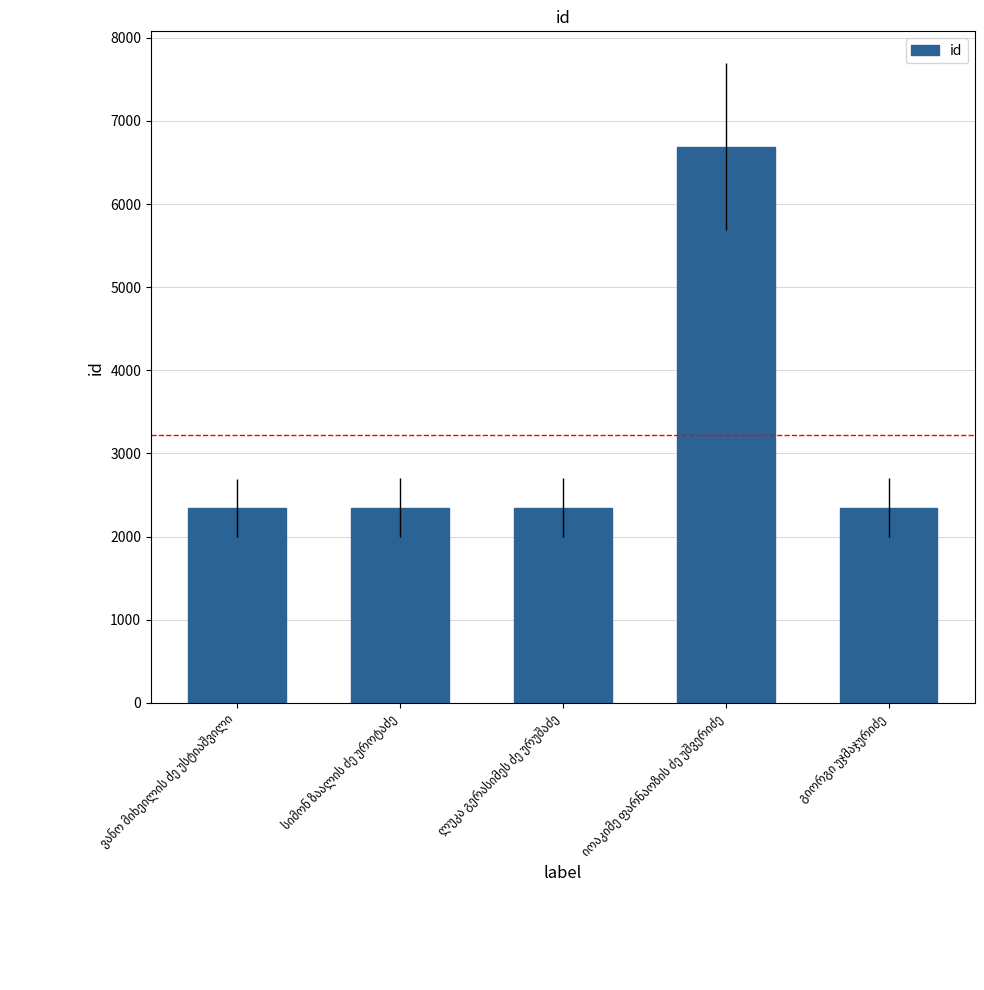

What is the value of the 1st bar from the left?

2347